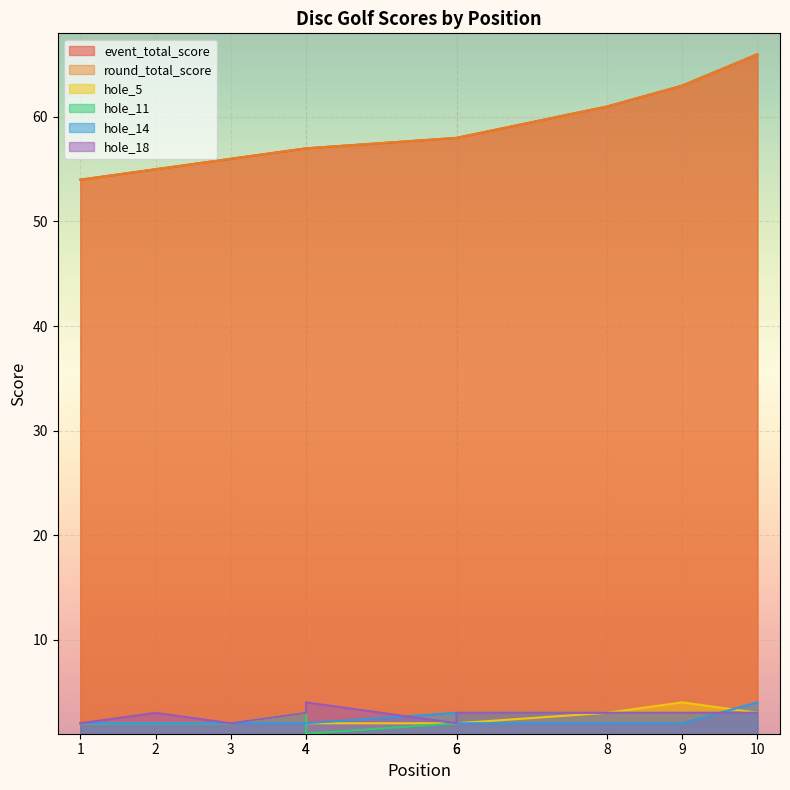

What are all the series names shown in the legend?

event_total_score, round_total_score, hole_5, hole_11, hole_14, hole_18